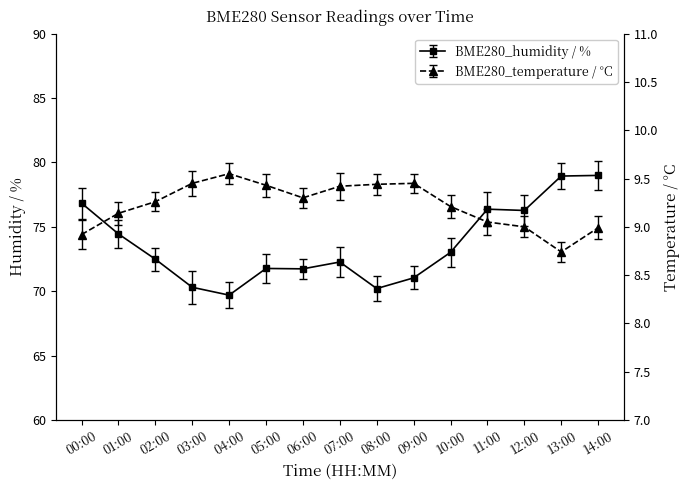

What are all the series names shown in the legend?

BME280_humidity, BME280_temperature